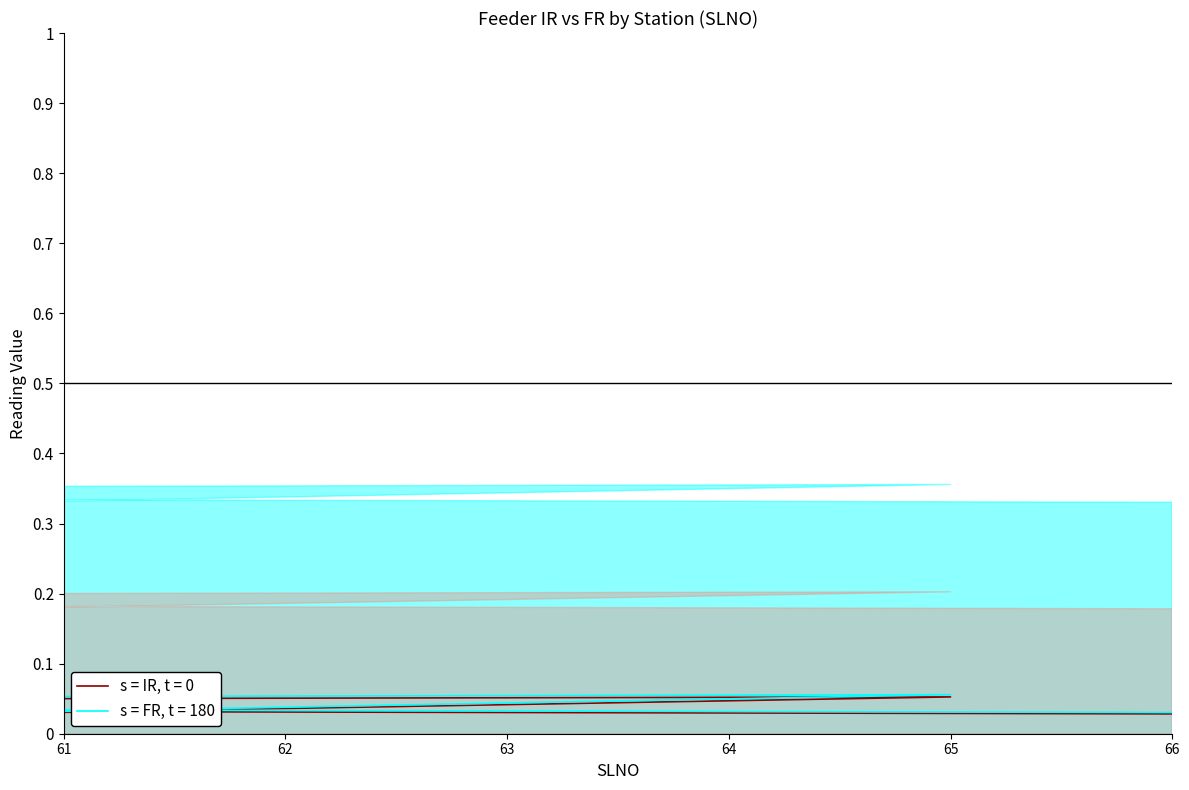

Reading left to right, extract all data points from this chart.

IR: 0.0	0.0	0.0	0.1	0.0	0.1	0.0	0.0	0.0	0.0	1.0	0.0	0.0	0.0	0.0	0.1	0.0	0.0	0.1	0.0
FR: 0.0	0.0	0.0	0.1	0.0	0.1	0.0	0.0	0.0	0.0	1.0	0.0	0.0	0.0	0.0	0.1	0.0	0.0	0.1	0.0